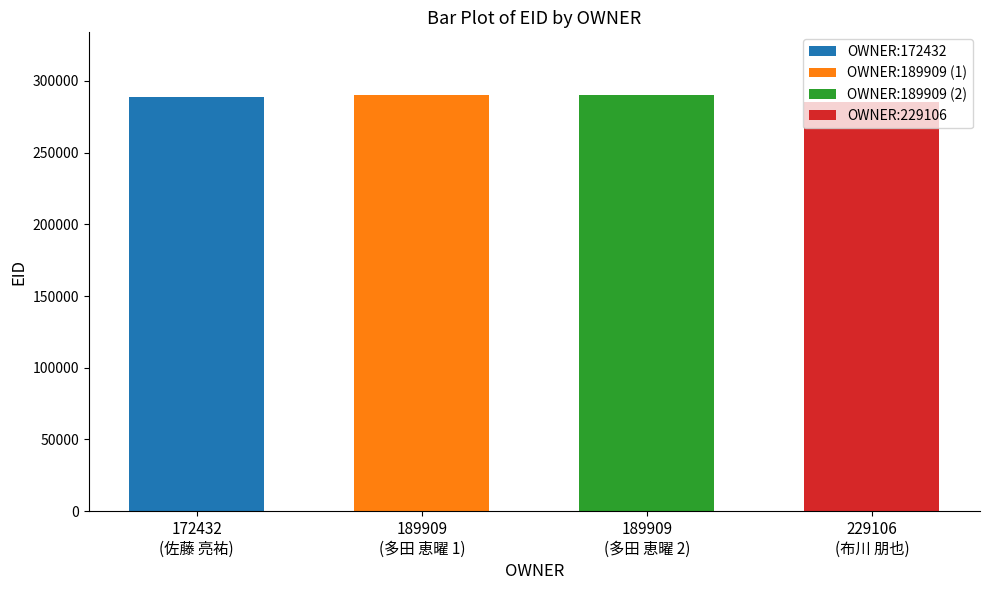

What is the difference between the second highest and second lowest values?

1725